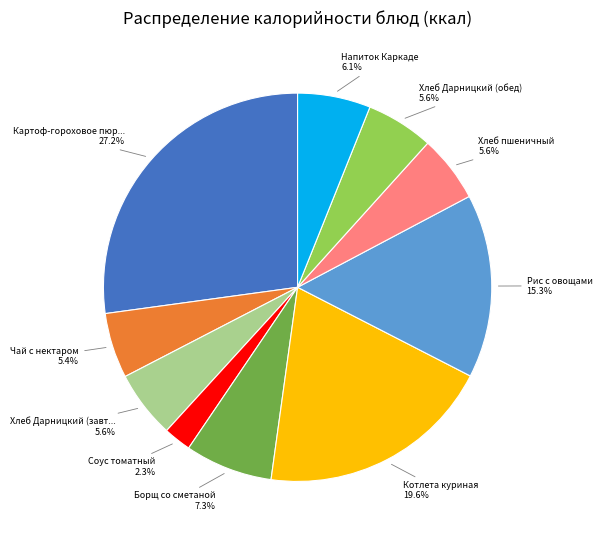

Does any single category account for the majority?

No